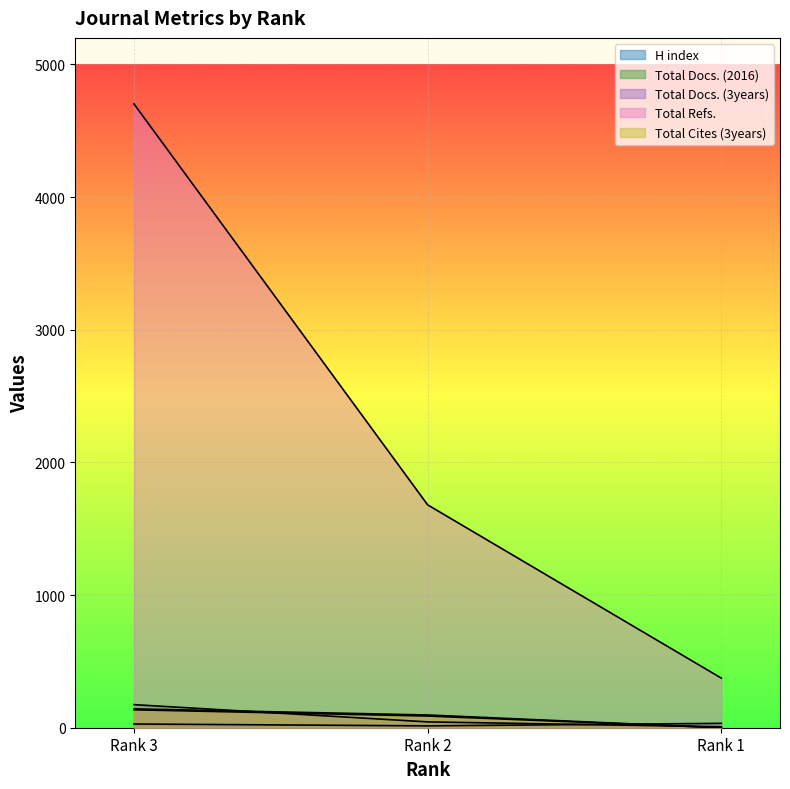

How many distinct data groups are displayed?

5